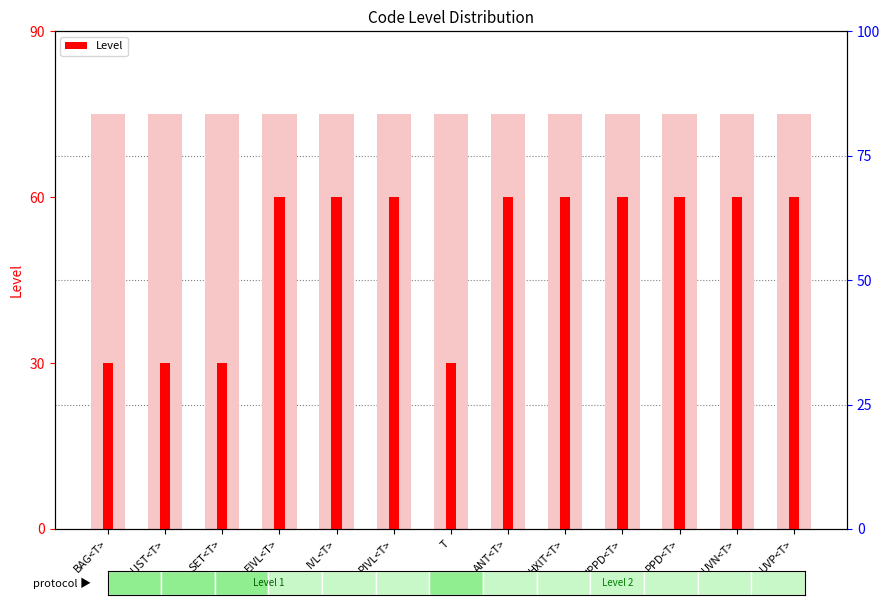

Reading right to left, list all the values displayed in this chart.

UVP<T>=2	UVN<T>=2	PPD<T>=2	NPPD<T>=2	HXIT<T>=2	ANT<T>=2	T=1	PIVL<T>=2	IVL<T>=2	EIVL<T>=2	SET<T>=1	LIST<T>=1	BAG<T>=1